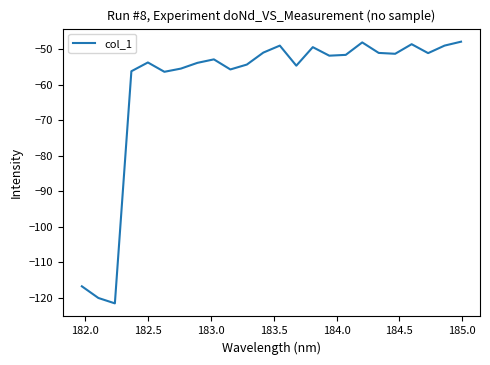

What is the difference between the maximum and minimum values?

73.6